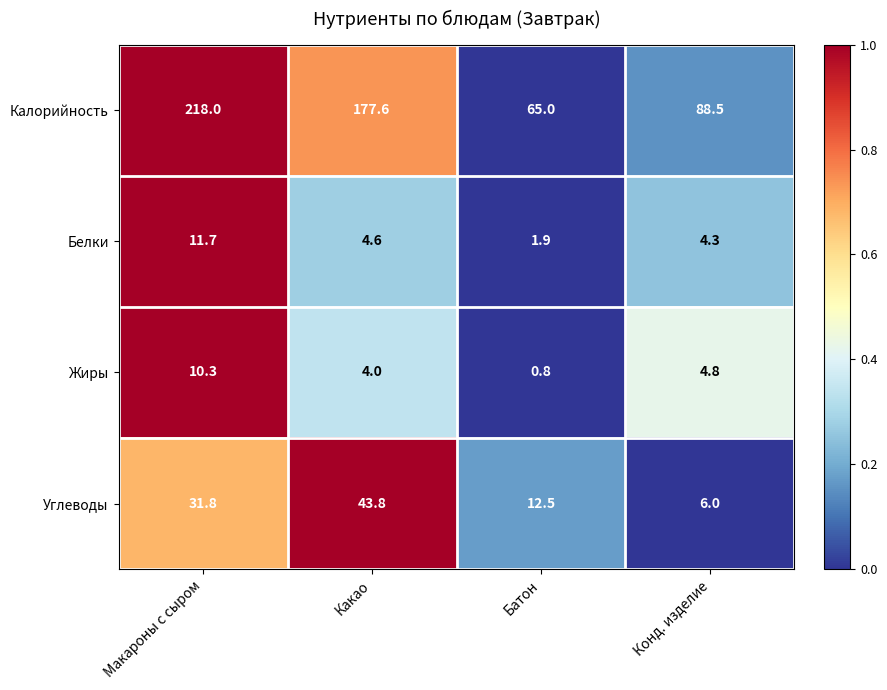

True or false: Углеводы has a value of 31.8 at Макароны с сыром.

True